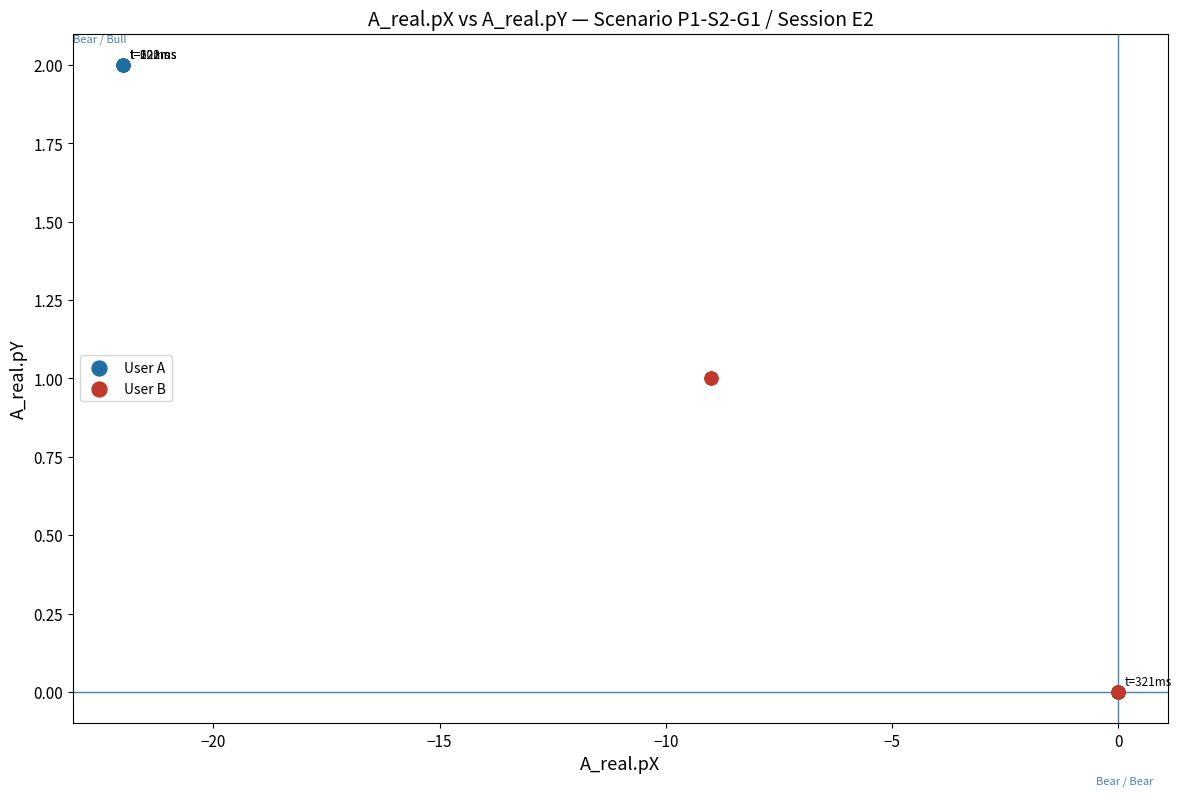

Which series contains the highest Y value?

User A